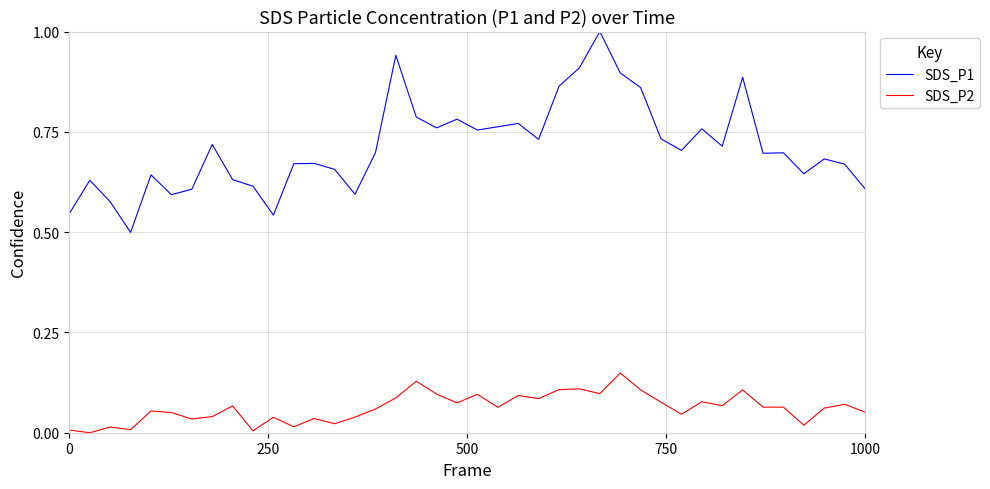

What is the highest value of the SDS_P1 series?

1.0